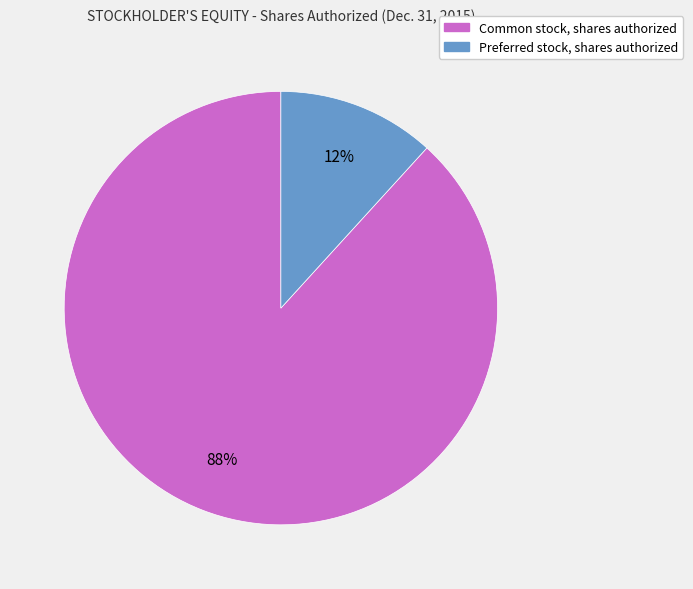

Is it true that Preferred stock, shares authorized is 26% of the pie?

False